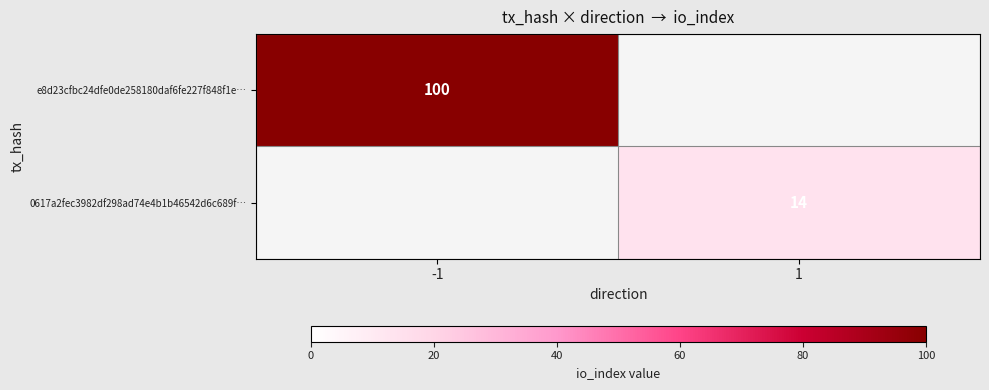

At how many categories does at least one series exceed 40?

1